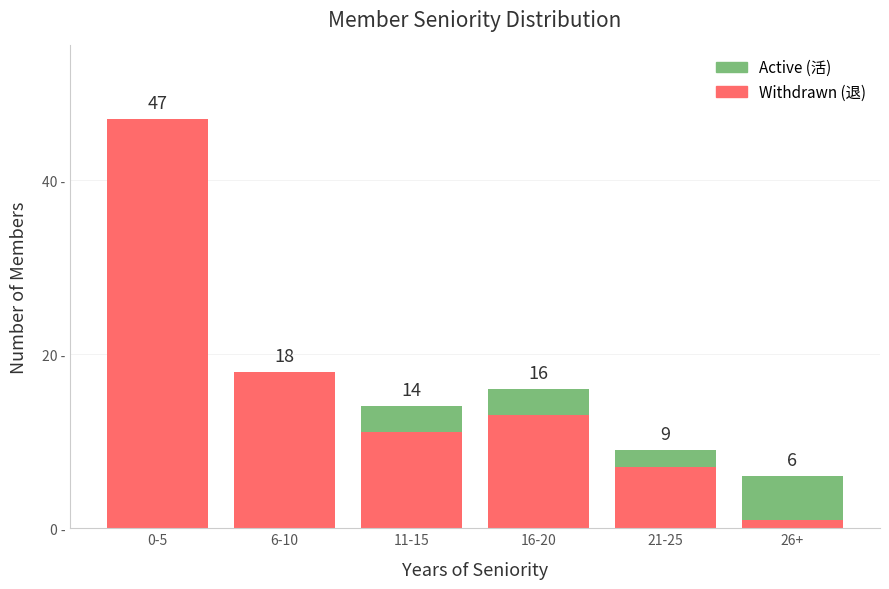

What is the difference between the Active (活) values at 6-10 and 21-25?

2